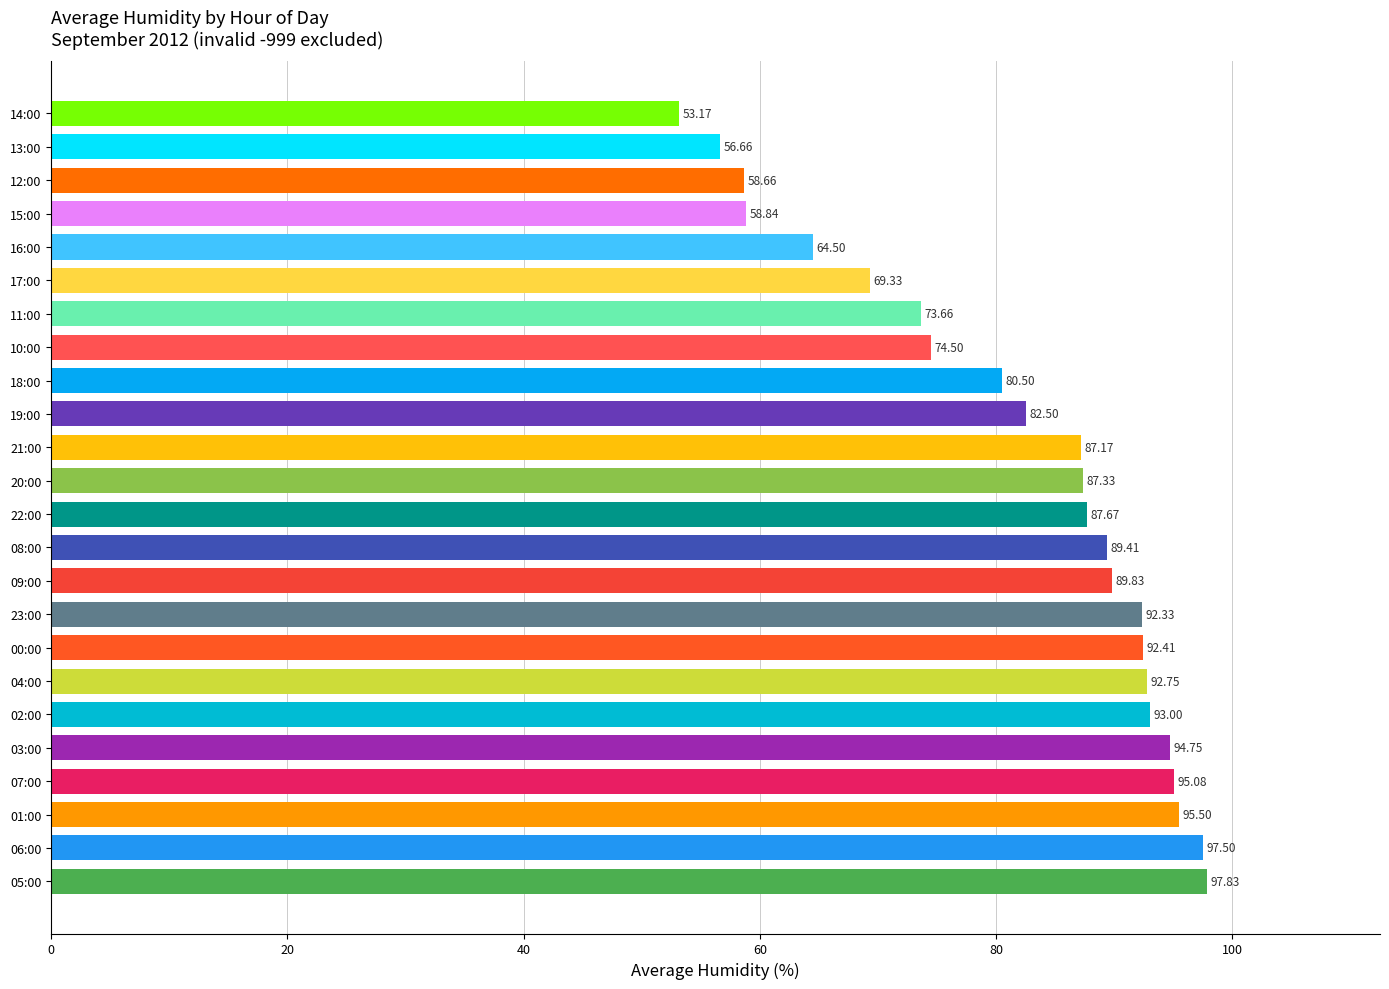

How many categories are shown in the chart?

24